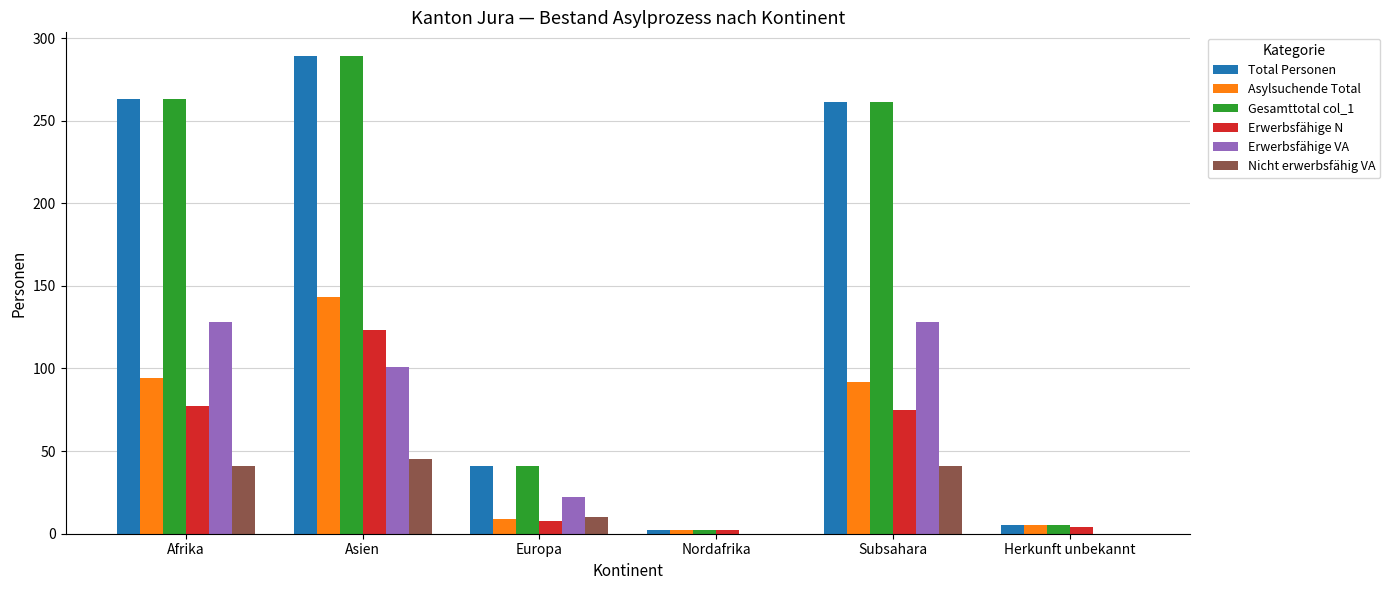

Reading right to left, extract all data points from this chart.

Total Personen: 5	261	2	41	289	263
Asylsuchende Total: 5	92	2	9	143	94
Gesamttotal col_1: 5	261	2	41	289	263
Erwerbsfähige N: 4	75	2	8	123	77
Erwerbsfähige VA: 0	128	0	22	101	128
Nicht erwerbsfähig VA: 0	41	0	10	45	41